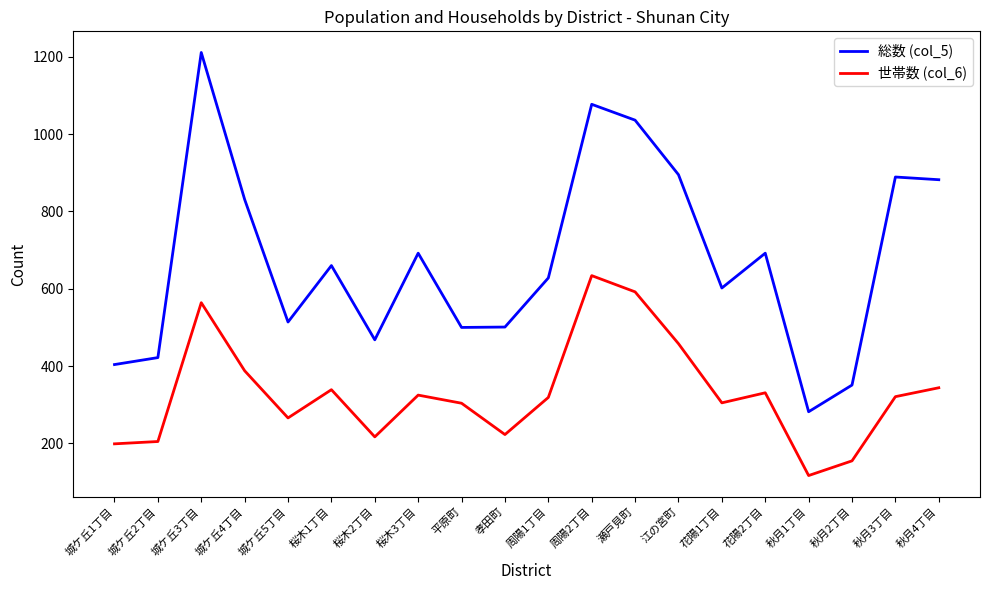

What are all the series names shown in the legend?

総数 (col_5), 世帯数 (col_6)